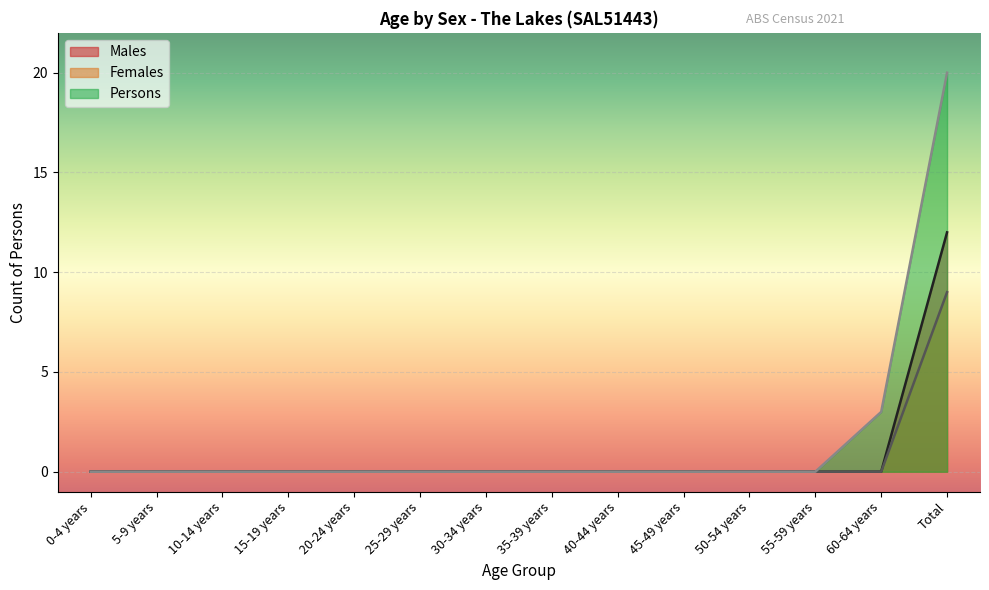

What is the label of the 5th point from the right?

45-49 years